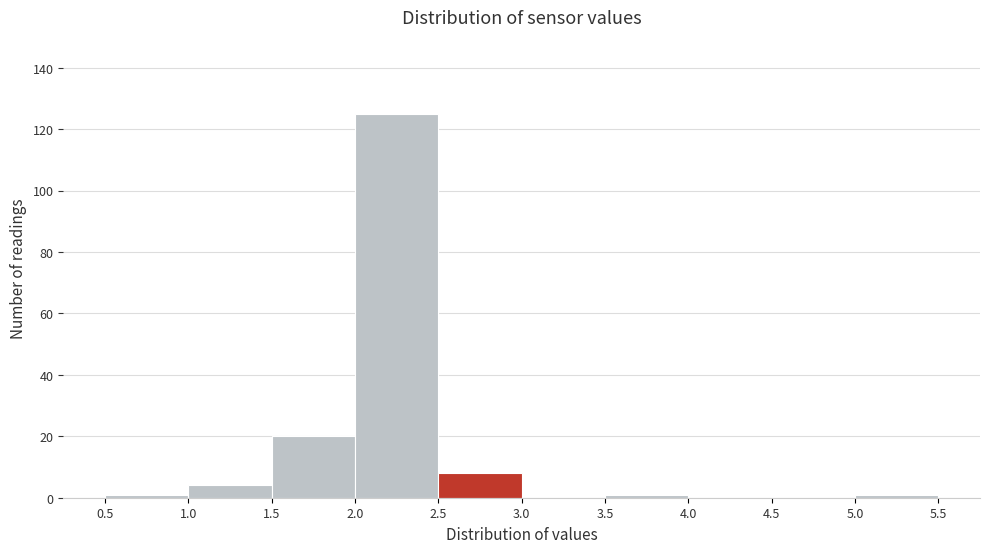

Reading left to right, transcribe this chart: for each bar, give the range it covers on the x-axis and its height. The values are not printed on the chart, so give them approximately, as read against the axis.

0.5 to 1.0: under 2
1.0 to 1.5: 4
1.5 to 2.0: 20
2.0 to 2.5: 126
2.5 to 3.0: 8
3.0 to 3.5: 0
3.5 to 4.0: under 2
4.0 to 4.5: 0
4.5 to 5.0: 0
5.0 to 5.5: under 2